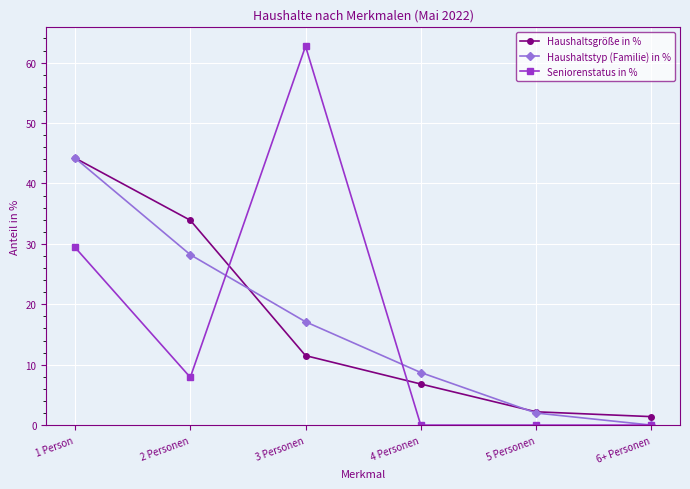

Does the chart display data point markers on the line(s)?

Yes